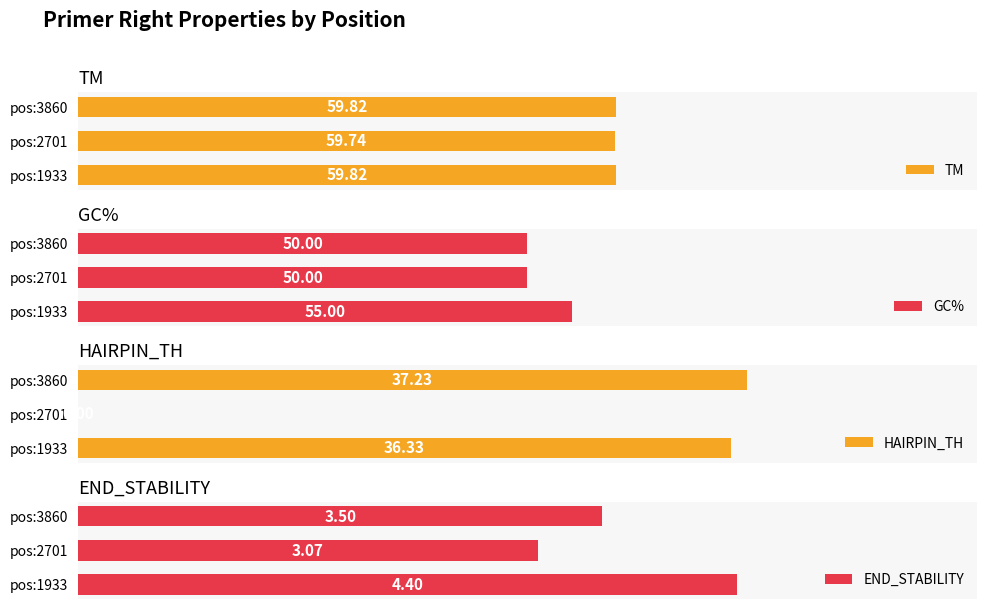

What are all the series names shown in the legend?

TM, GC%, HAIRPIN_TH, END_STABILITY